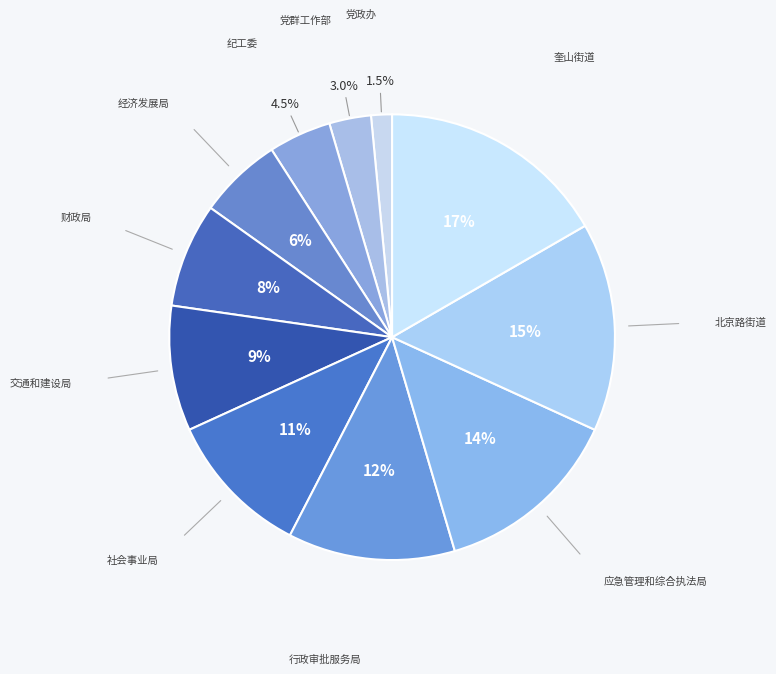

Count the number of slices in the pie.

11